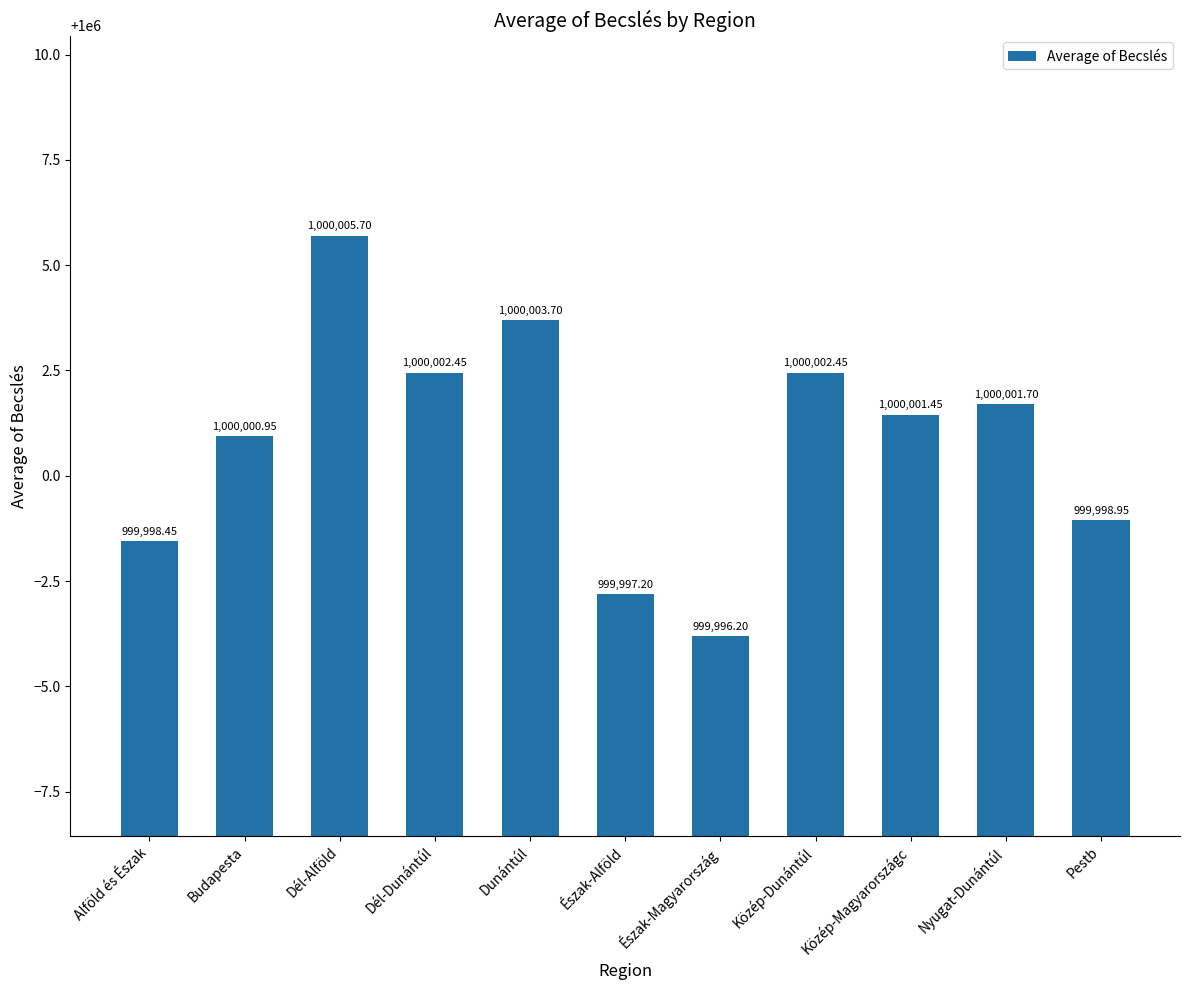

What is the smallest value displayed?

999996.2